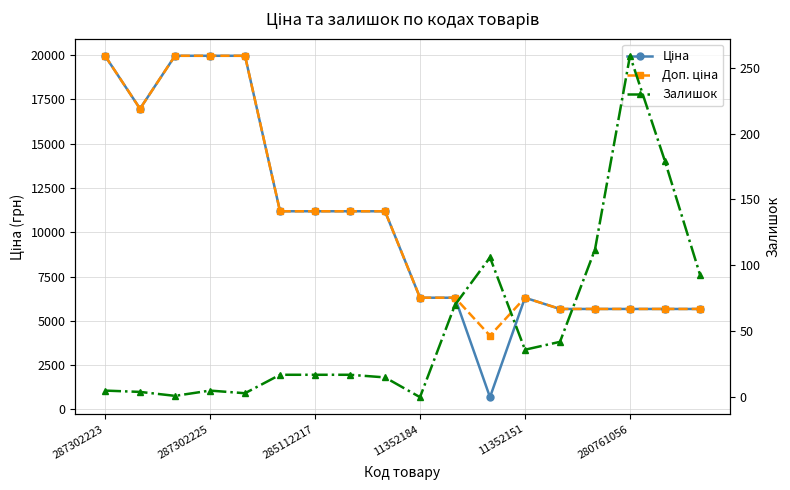

True or false: Ціна has a value of 5673.8 at 16.

True